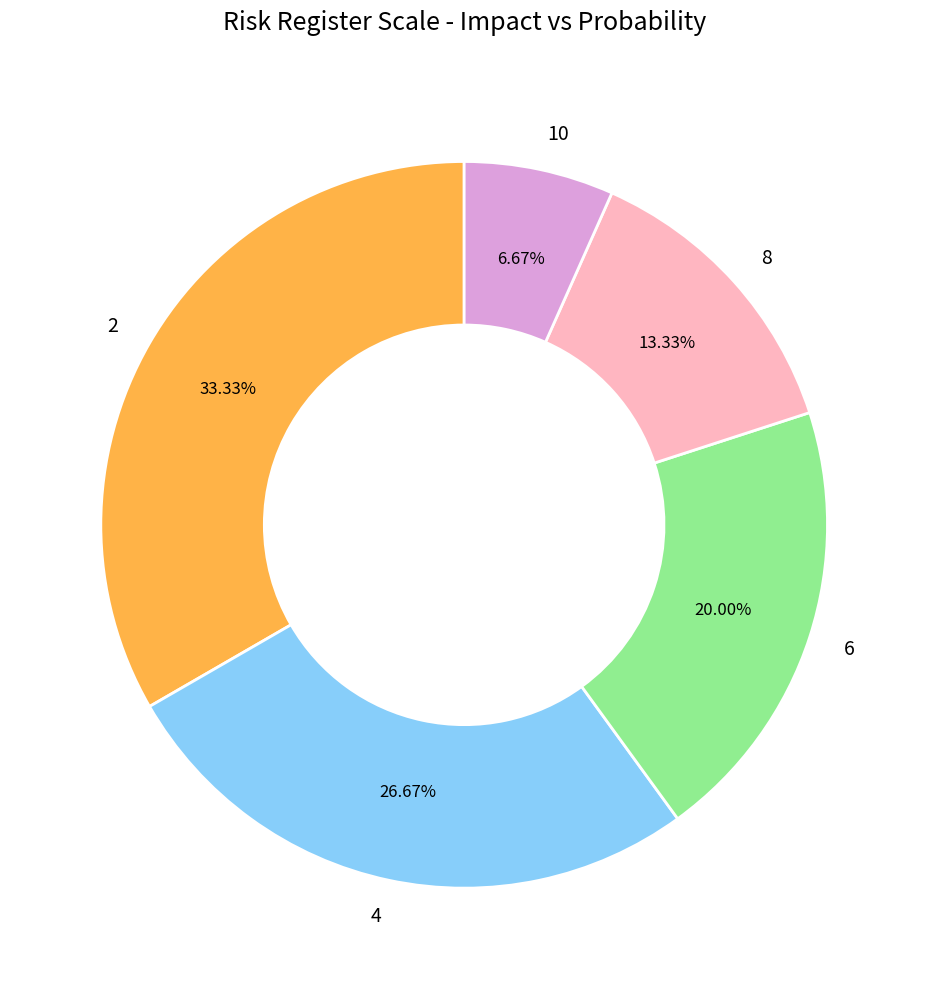

Does 4 account for over 50% of the chart?

No